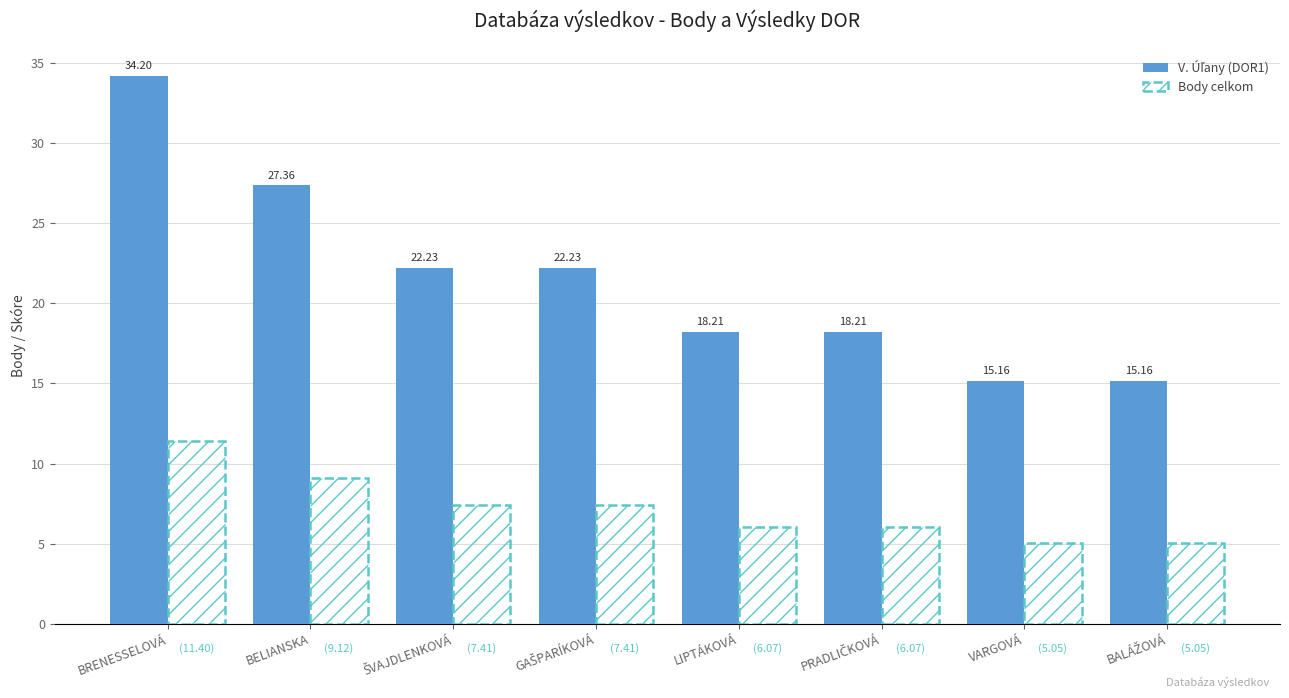

What is the label of the 2nd bar from the right?

VARGOVÁ